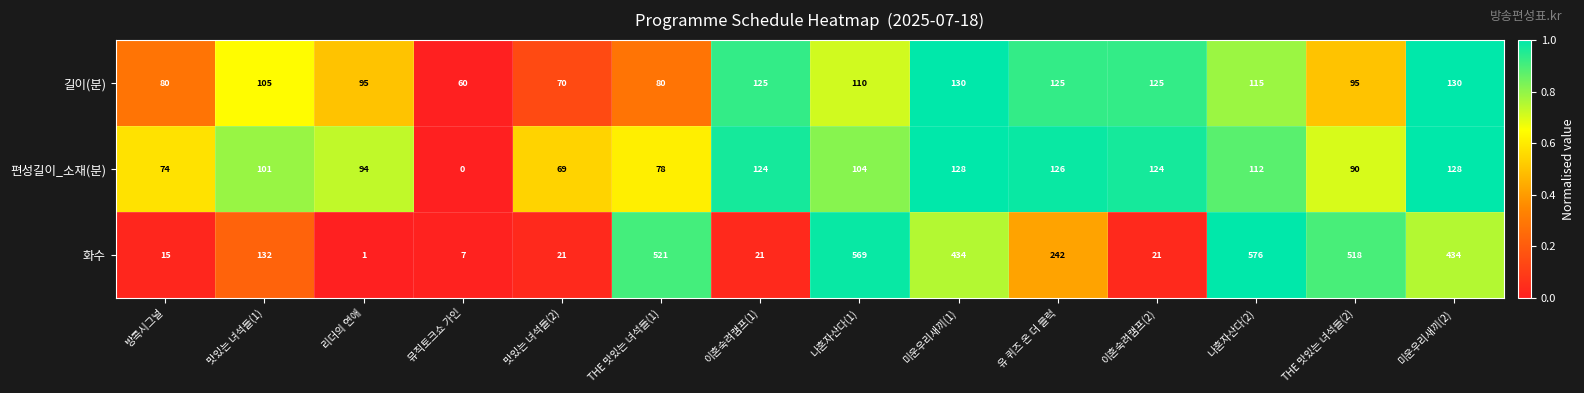

What is the spread (max minus min) of values at 뮤직토크쇼 가인?

60